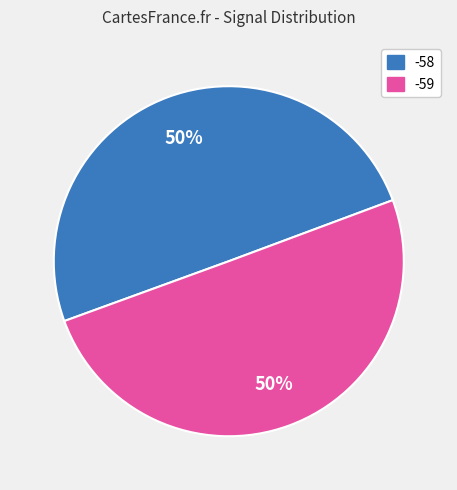

True or false: -58 accounts for 43% of the total.

False